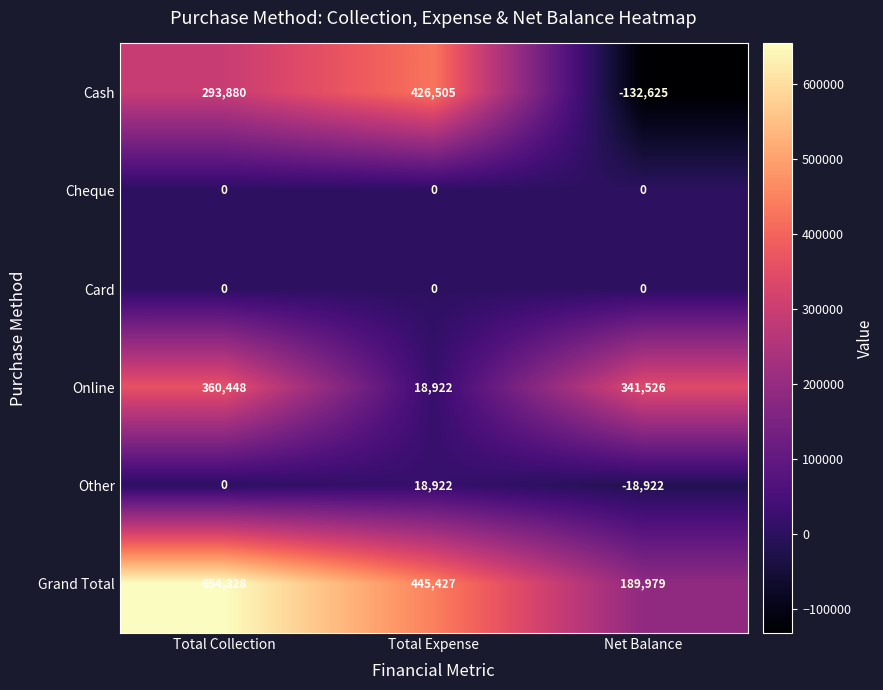

What is the difference between the maximum and minimum values in the Cash series?

559130